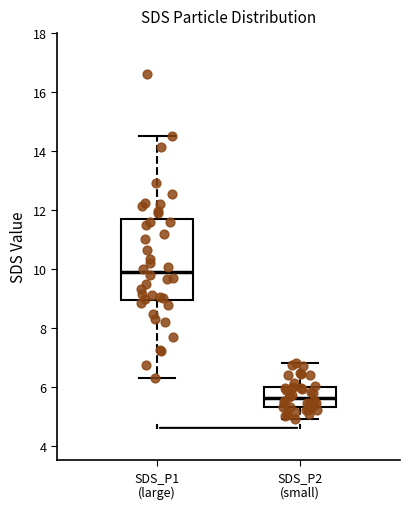

Reading left to right, transcribe this box plot: for each box, give where its median line is, the range the box spans, and where its two whiskers end, as read against the y-axis. The values are not printed on the chart, so give them approximately, as read against the axis.

SDS_P1 (large): median 10.0, box 9.0 to 11.6, whiskers 6.4 to 14.6
SDS_P2 (small): median 5.6, box 5.4 to 6.0, whiskers 5.0 to 6.8